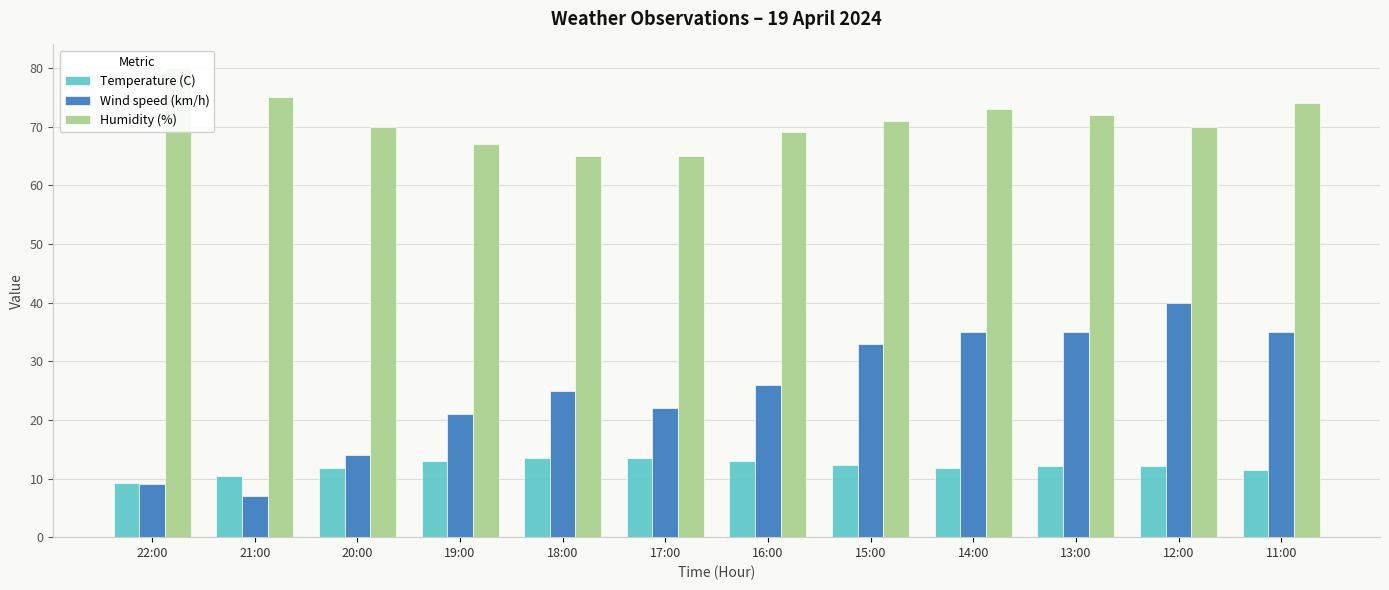

Reading left to right, what are all the values shown in this chart?

Temperature (C): 9.3	10.4	11.8	12.9	13.5	13.5	13.0	12.3	11.8	12.2	12.1	11.4
Wind speed (km/h): 9.0	7.0	14.0	21.0	25.0	22.0	26.0	33.0	35.0	35.0	40.0	35.0
Humidity (%): 80.0	75.0	70.0	67.0	65.0	65.0	69.0	71.0	73.0	72.0	70.0	74.0